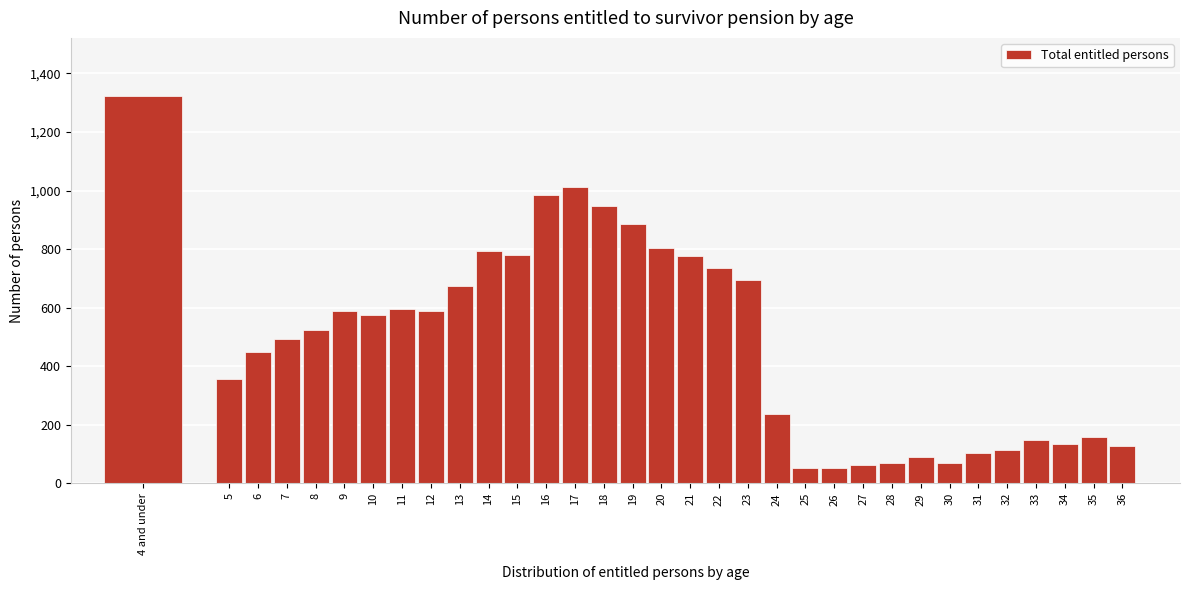

What is the value of the 31st bar from the left?

135